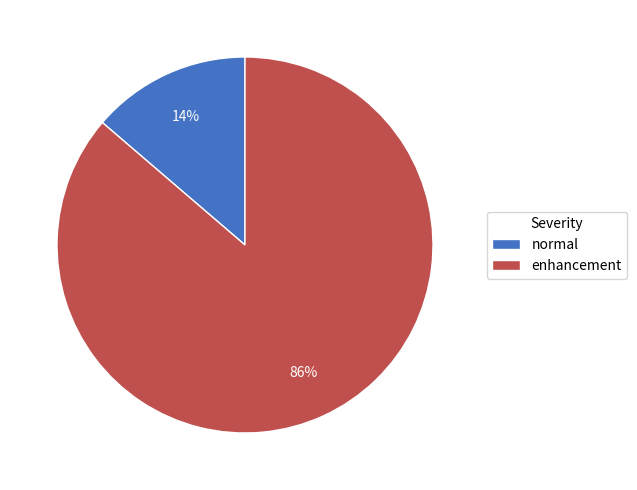

Which slice is the smallest?

normal